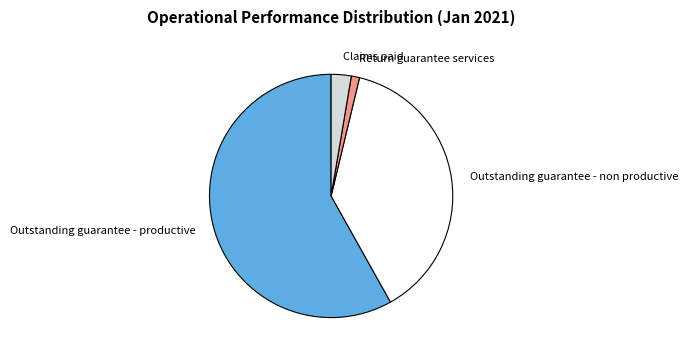

Count the number of slices in the pie.

4